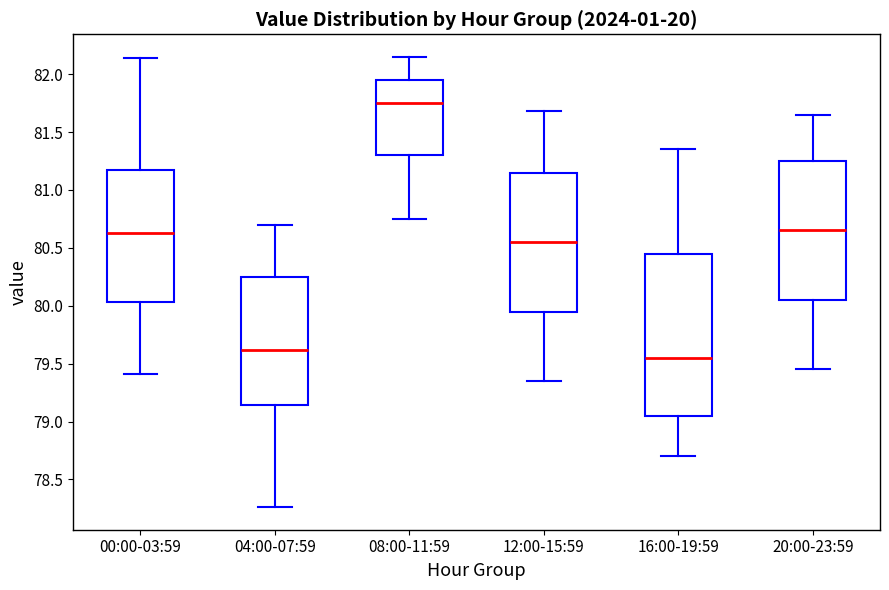

Reading left to right, transcribe this box plot: for each box, give where its median line is, the range the box spans, and where its two whiskers end, as read against the y-axis. The values are not printed on the chart, so give them approximately, as read against the axis.

00:00-03:59: median 80.65, box 80.05 to 81.15, whiskers 79.40 to 82.15
04:00-07:59: median 79.60, box 79.15 to 80.25, whiskers 78.25 to 80.70
08:00-11:59: median 81.75, box 81.30 to 81.95, whiskers 80.75 to 82.15
12:00-15:59: median 80.55, box 79.95 to 81.15, whiskers 79.35 to 81.70
16:00-19:59: median 79.55, box 79.05 to 80.45, whiskers 78.70 to 81.35
20:00-23:59: median 80.65, box 80.05 to 81.25, whiskers 79.45 to 81.65